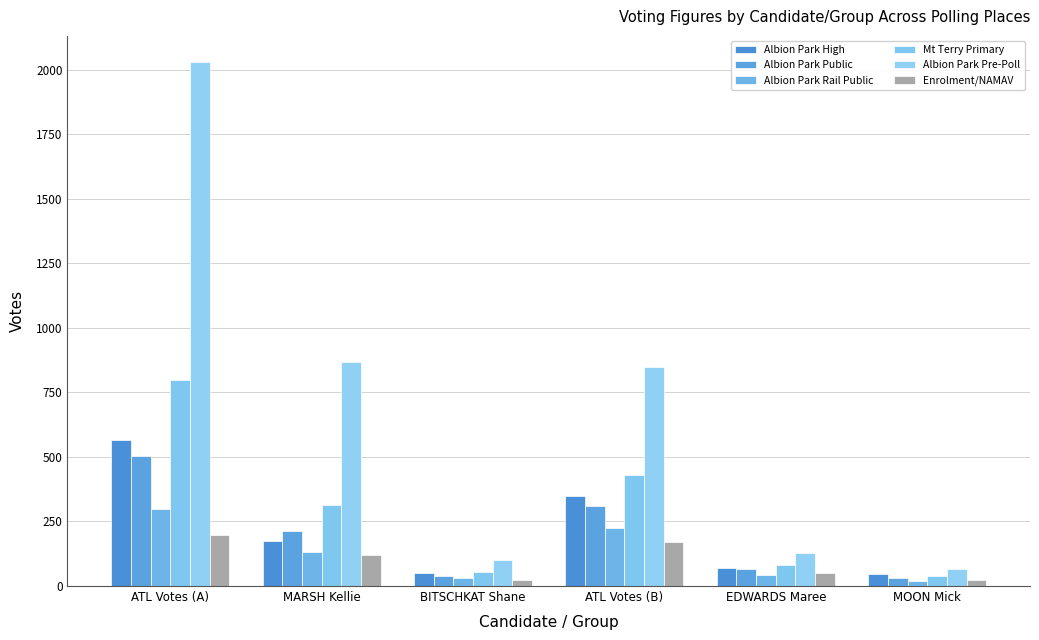

Reading left to right, what are all the values shown in this chart?

Albion Park High: 564	173	49	349	70	46
Albion Park Public: 503	213	40	308	65	32
Albion Park Rail Public: 300	133	33	225	41	21
Mt Terry Primary: 798	315	56	430	81	37
Albion Park Pre-Poll: 2029	867	102	850	126	66
Enrolment/NAMAV: 199	120	24	172	50	22